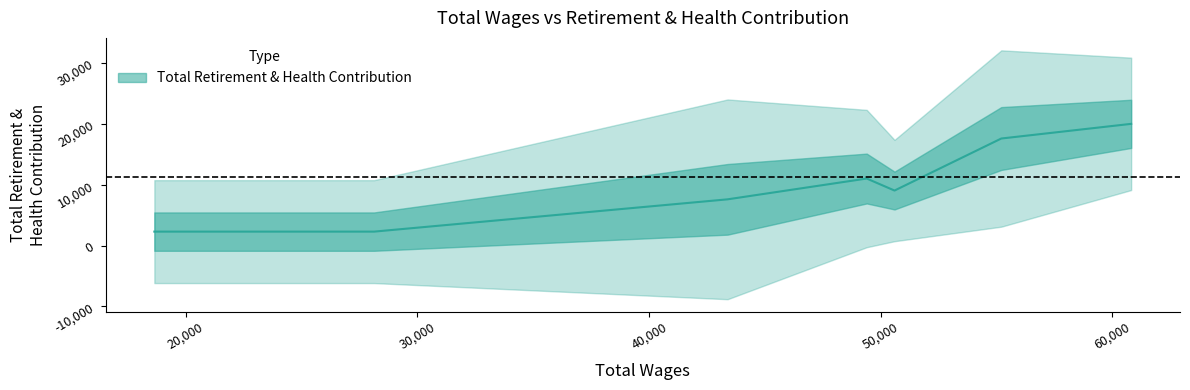

Is this an area chart (filled region under the line)?

No